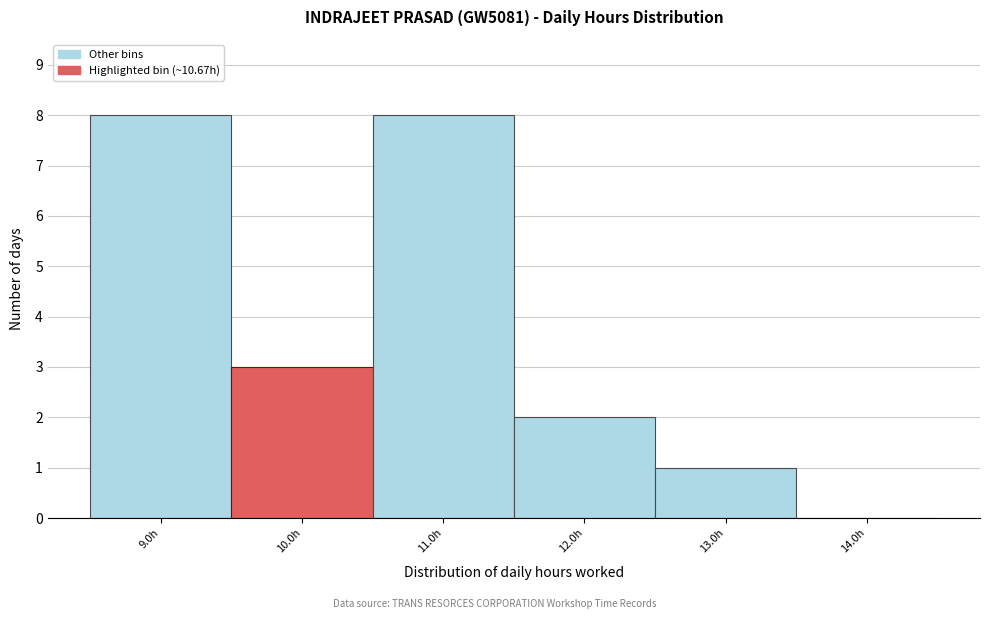

Reading left to right, list all the values displayed in this chart.

9.0h=8	10.0h=3	11.0h=8	12.0h=2	13.0h=1	14.0h=0